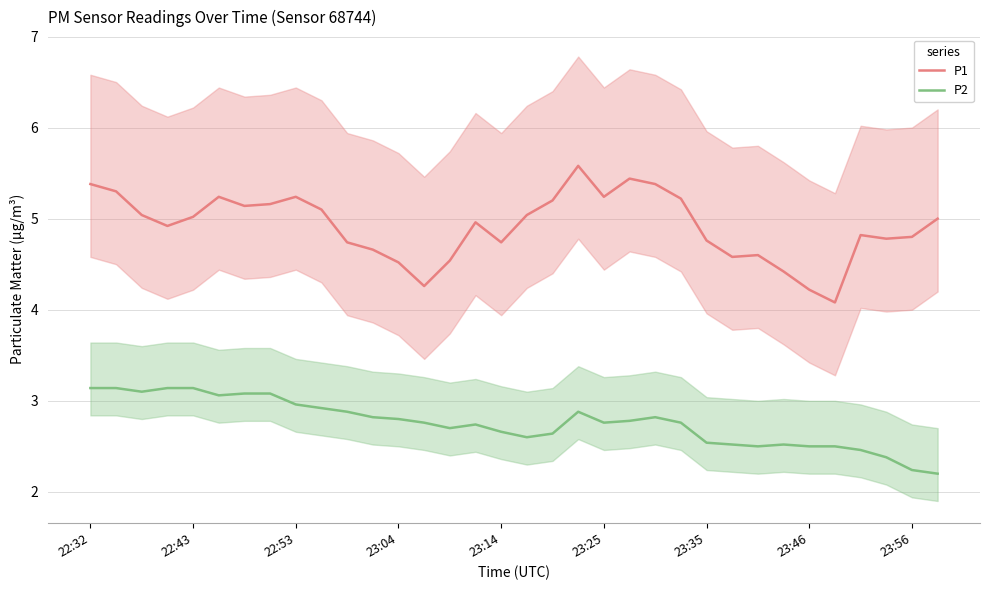

What is the highest value of the P2 series?

3.1